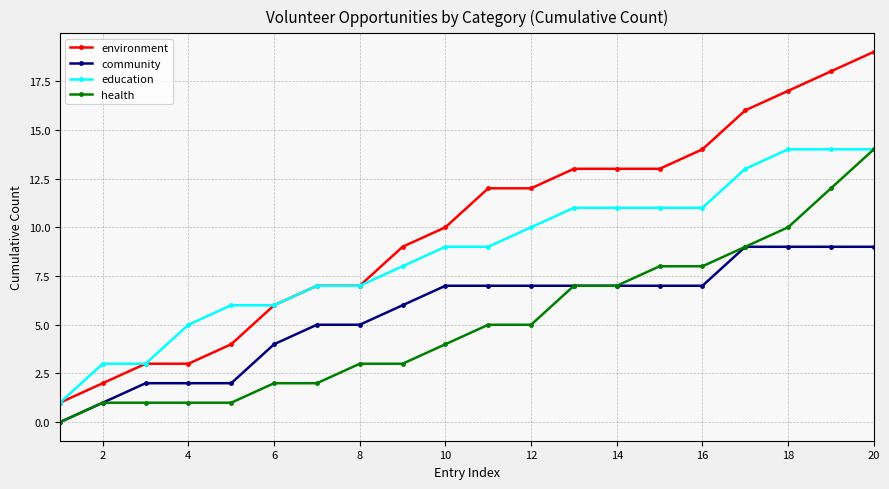

True or false: environment and community cross at least once.

False